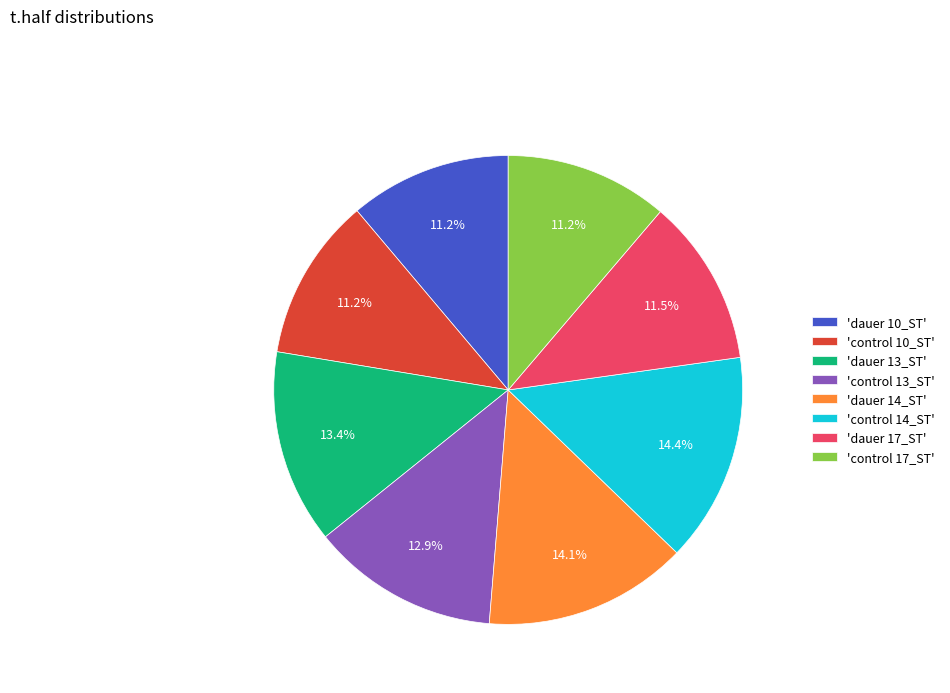

To the nearest percent, what is the average slice percentage?

12%